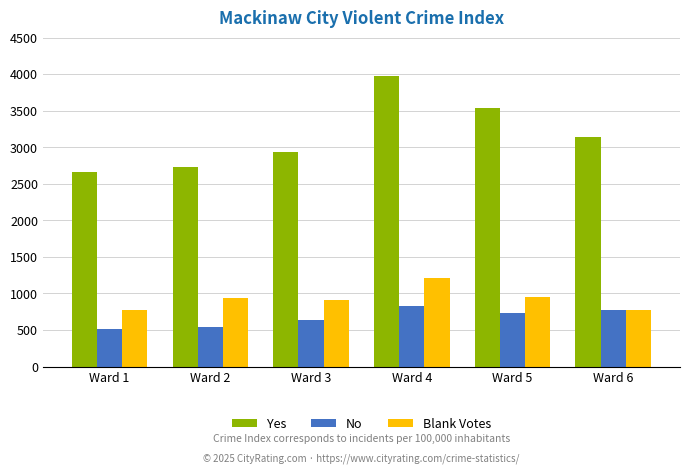

Rank the series by their maximum value, from highest to lowest.

Yes, Blank Votes, No